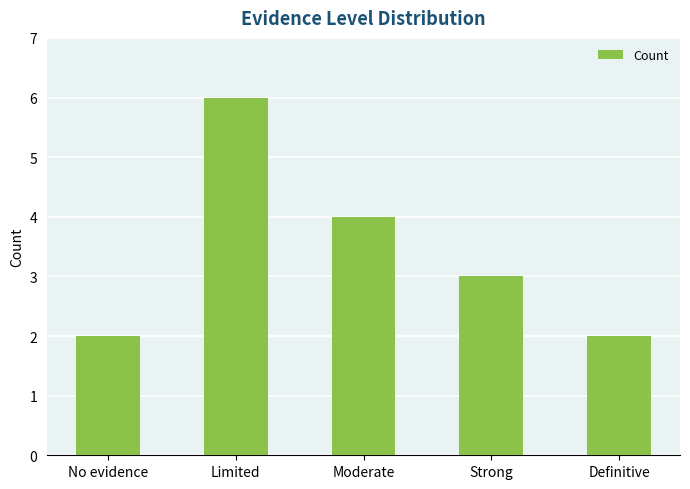

What is the maximum value shown in the chart?

6